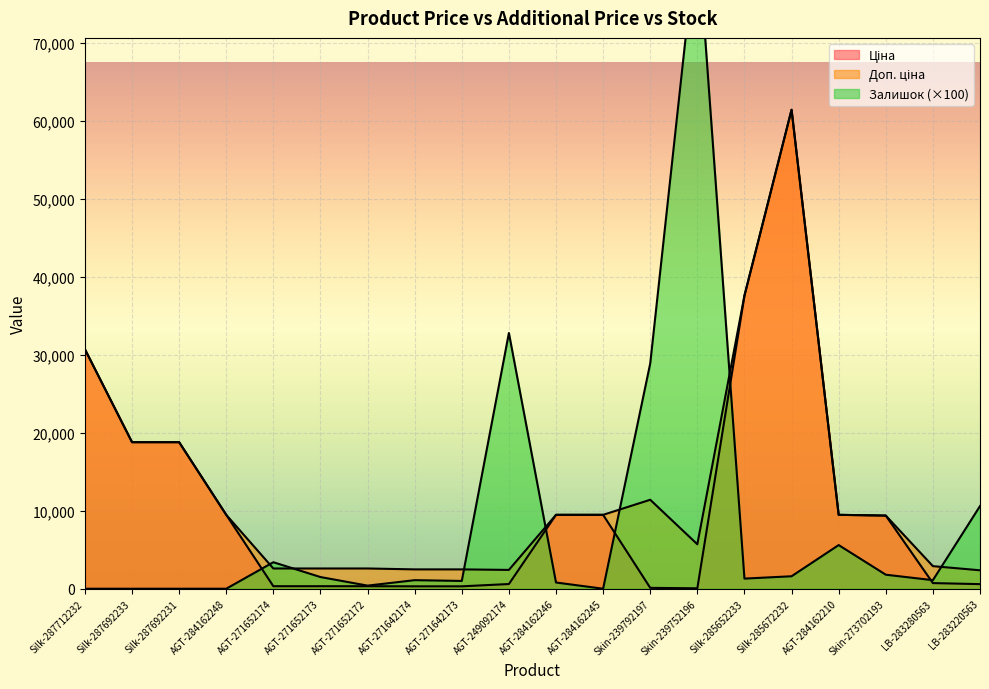

What is the difference between the Ціна values at Skin-239752196 and AGT-284162210?

9423.0